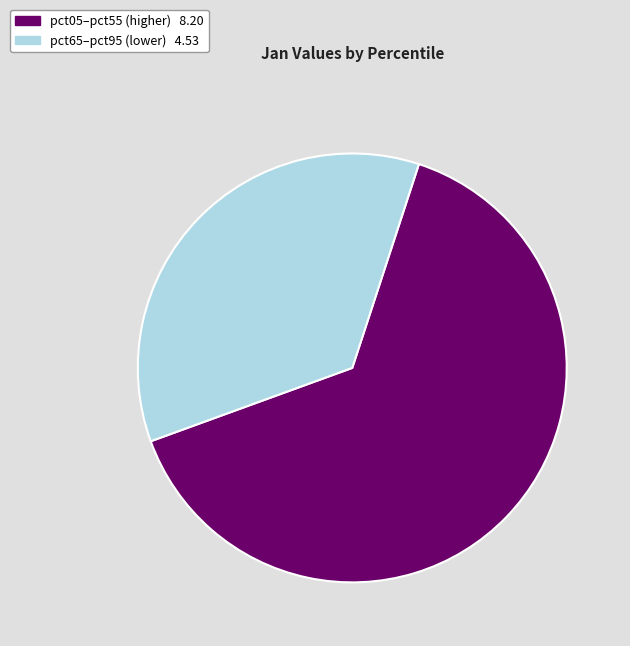

Does any single category account for the majority?

Yes